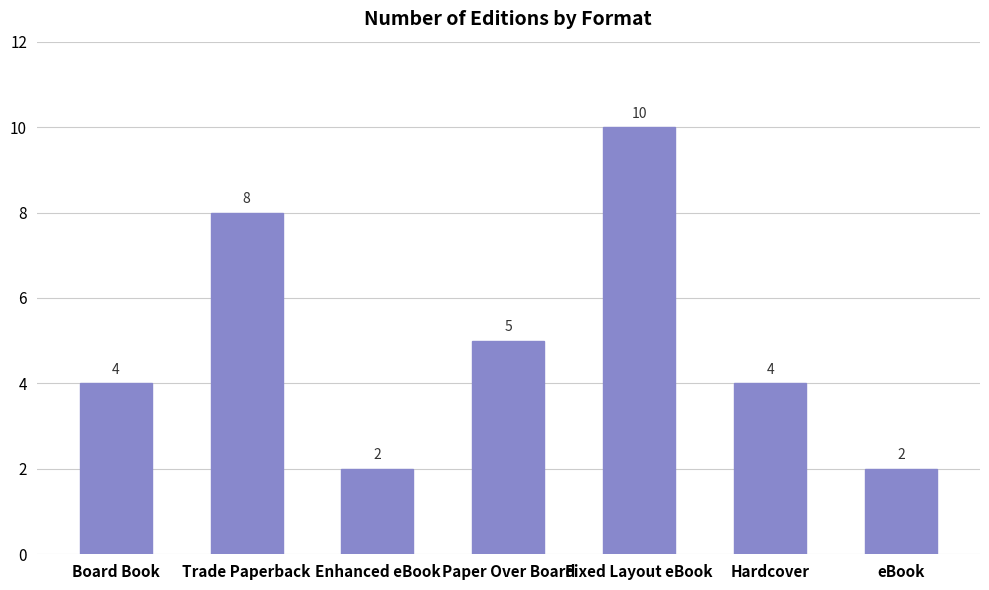

What is the maximum value shown in the chart?

10